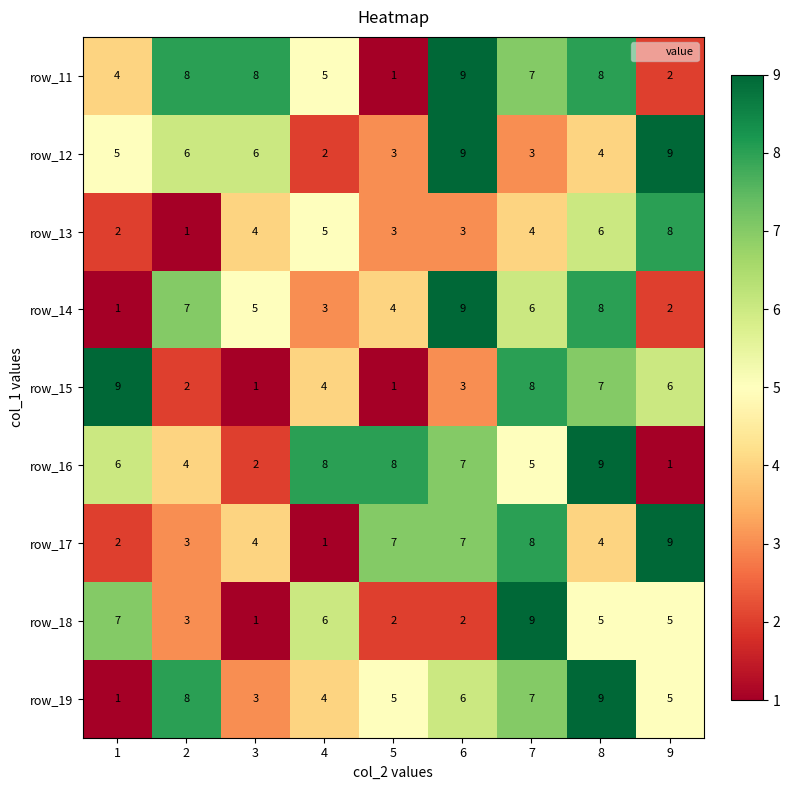

Between 2 and 9, which series saw the biggest shift?

row_13